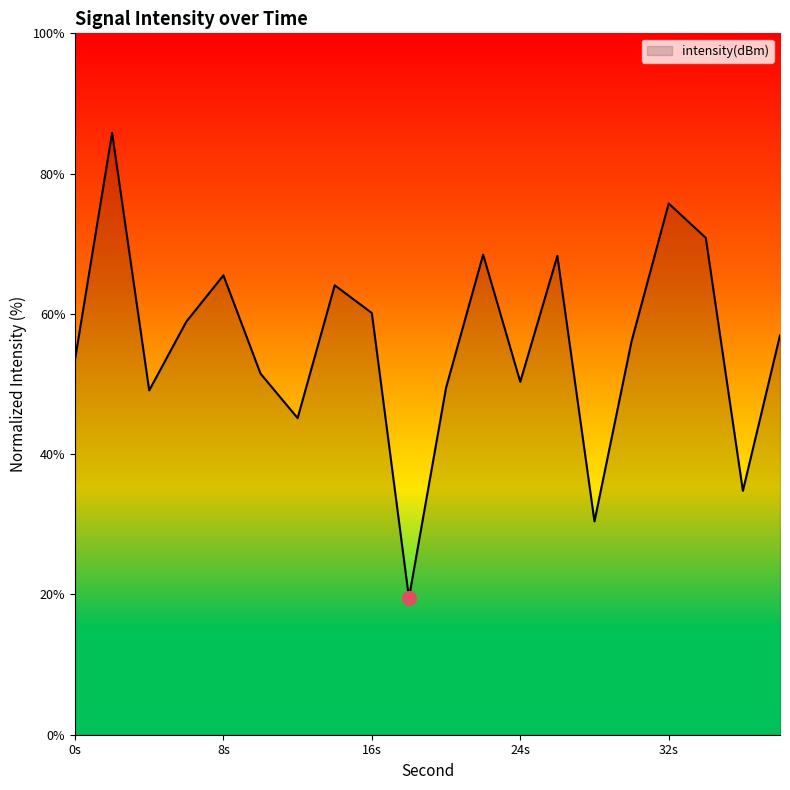

What is the minimum value shown in the chart?

19.5